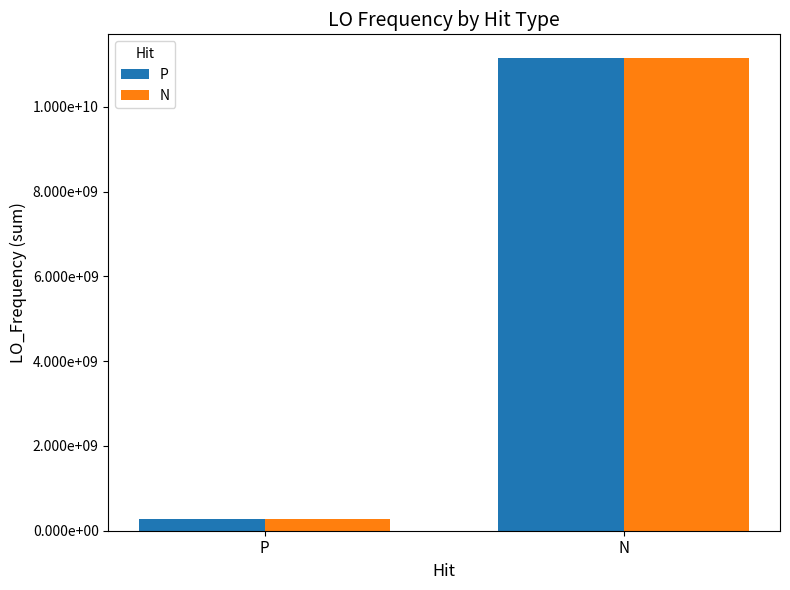

Where is P nearest to the value 5720939920?

P